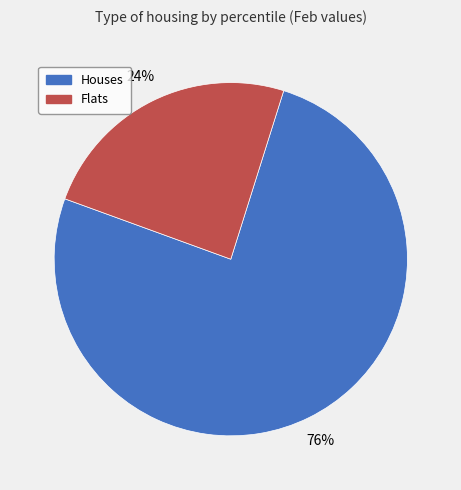

To the nearest percent, what is the combined percentage of Houses and Flats?

100%